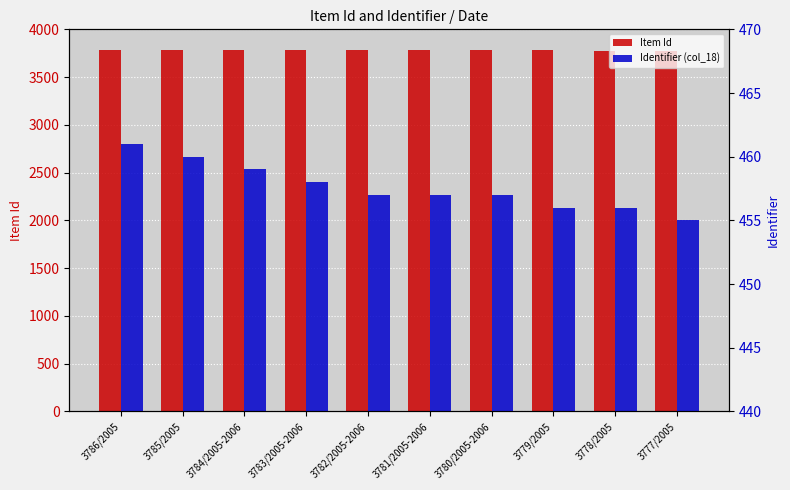

True or false: Item Id has a value of 3777 at 3777/2005.

True